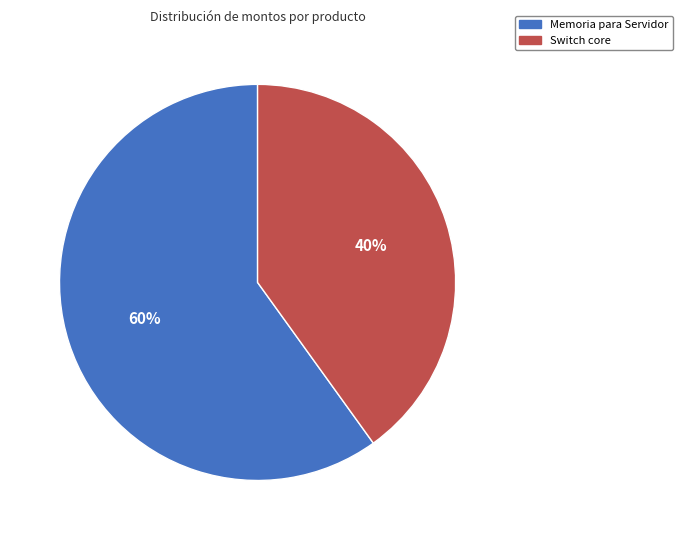

Rank the categories by value from lowest to highest.

Switch core, Memoria para Servidor